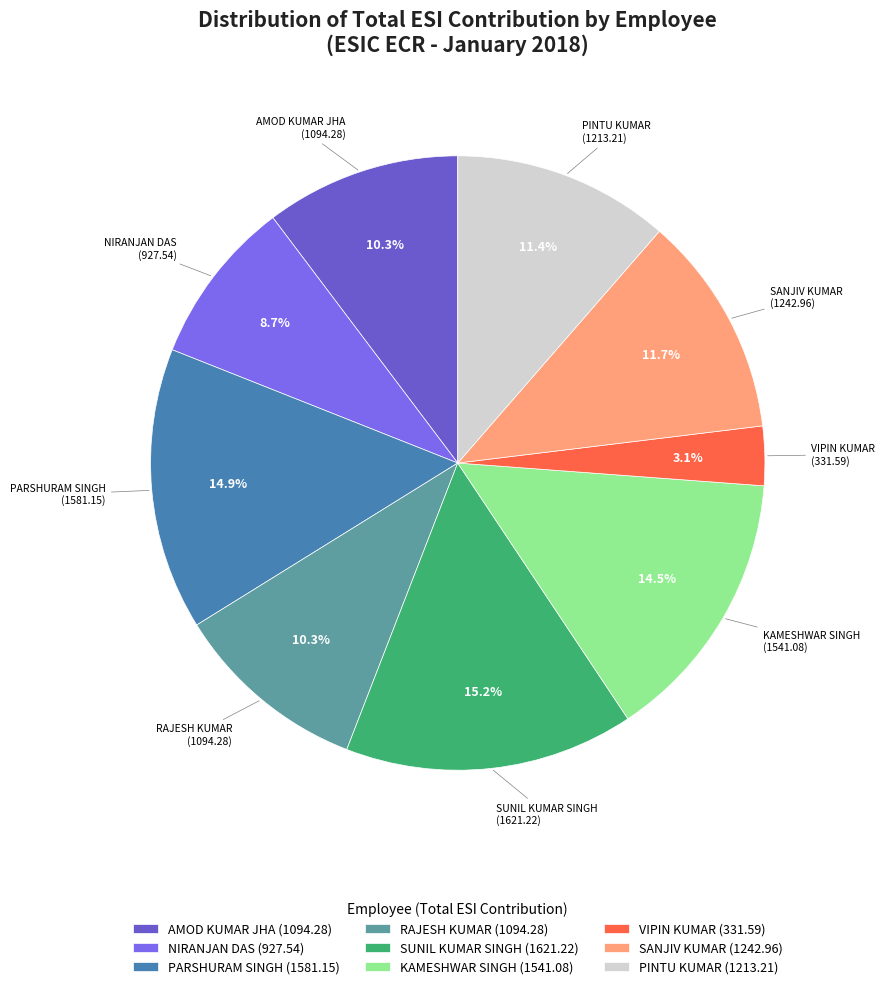

Does RAJESH KUMAR (1094.28) represent more than half of the total?

No